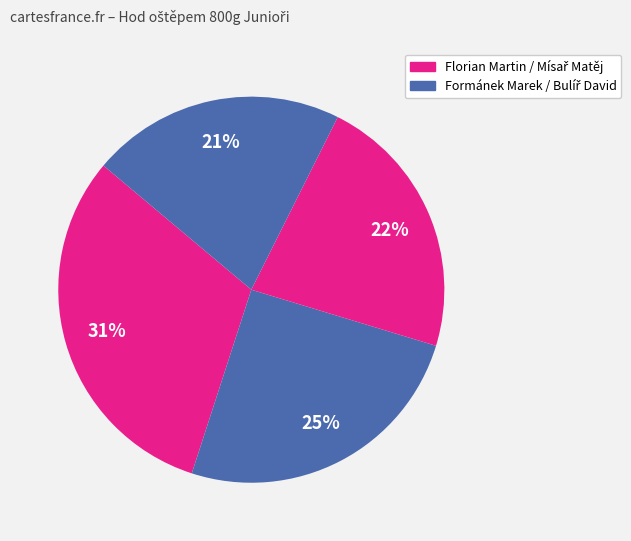

How many segments does this pie chart have?

4